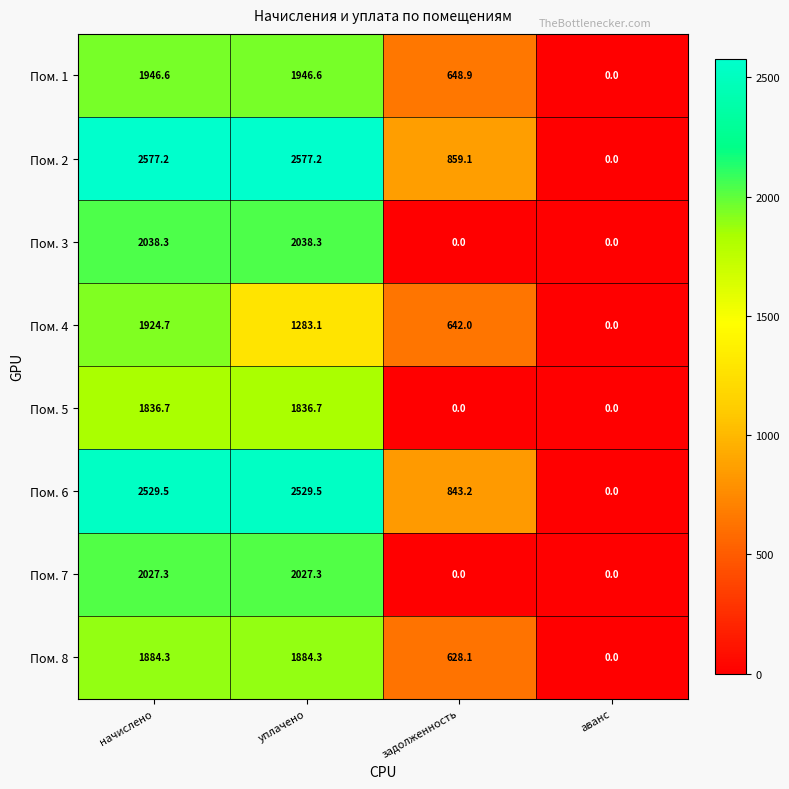

Rank the series by their maximum value, from highest to lowest.

Пом. 2, Пом. 6, Пом. 3, Пом. 7, Пом. 1, Пом. 4, Пом. 8, Пом. 5